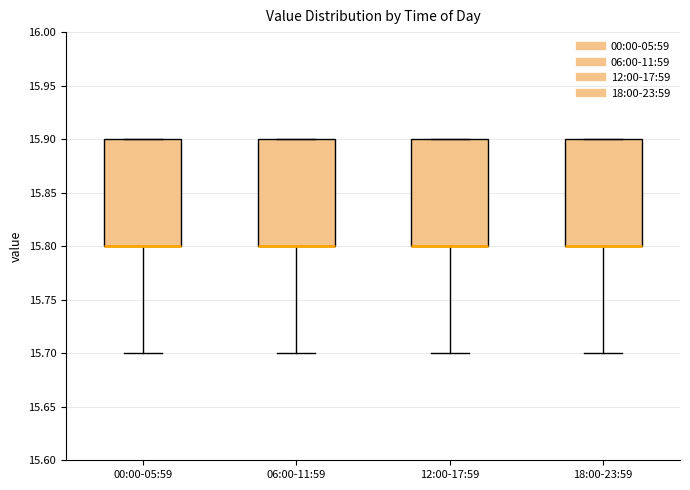

Reading left to right, read every box against the y-axis: the position of its median line, the range the box covers, and the ends of its whiskers. The values are not printed on the chart, so give them approximately, as read against the axis.

00:00-05:59: median 15.8 (drawn on the box's lower edge), box 15.8 to 15.9, whiskers 15.7 to 15.9
06:00-11:59: median 15.8 (drawn on the box's lower edge), box 15.8 to 15.9, whiskers 15.7 to 15.9
12:00-17:59: median 15.8 (drawn on the box's lower edge), box 15.8 to 15.9, whiskers 15.7 to 15.9
18:00-23:59: median 15.8 (drawn on the box's lower edge), box 15.8 to 15.9, whiskers 15.7 to 15.9